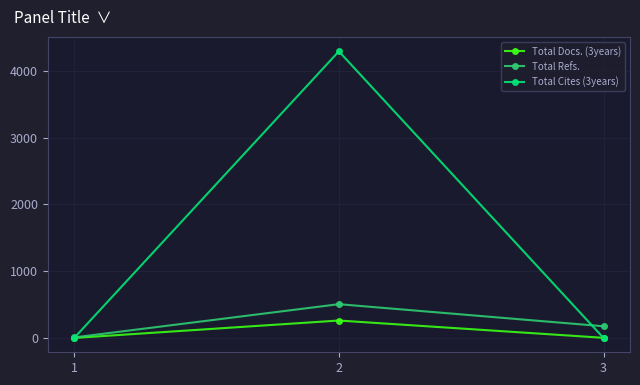

What is the sum of all Total Refs. values?

689